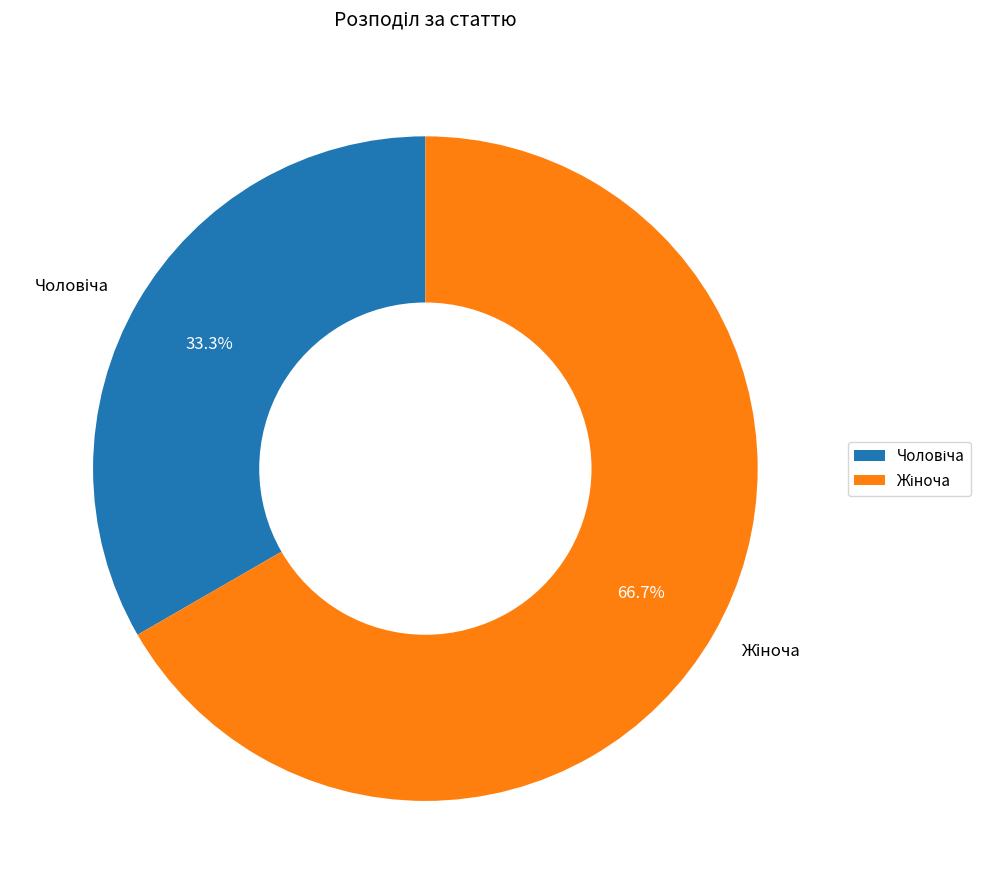

Does any single category account for the majority?

Yes